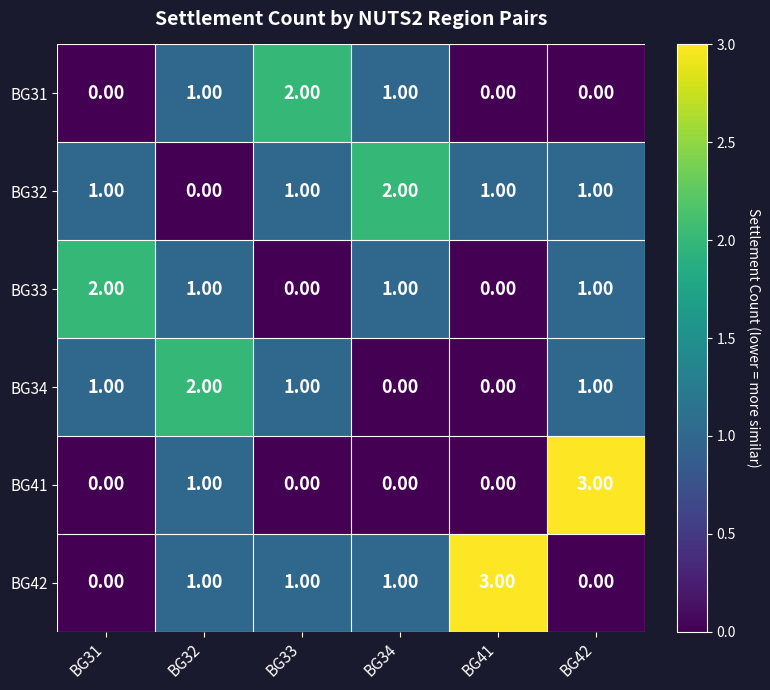

What is the spread (max minus min) of values at BG42?

3